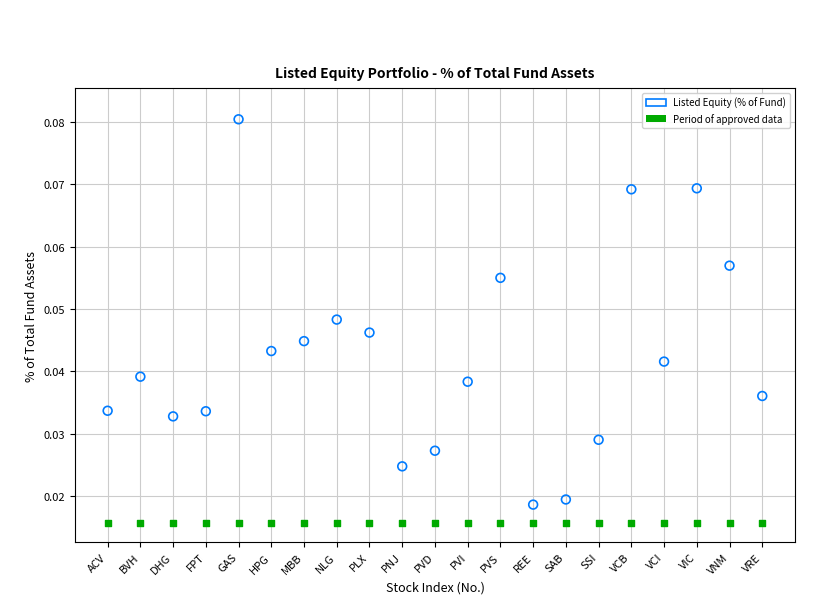

Which series contains the lowest Y value?

Period of approved data